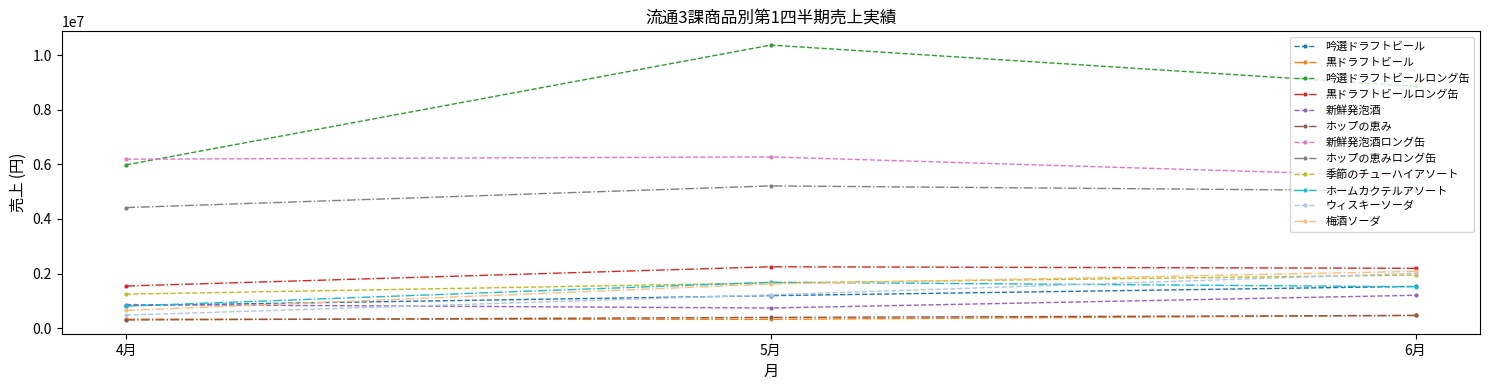

At which label does 季節のチューハイアソート reach its minimum?

4月